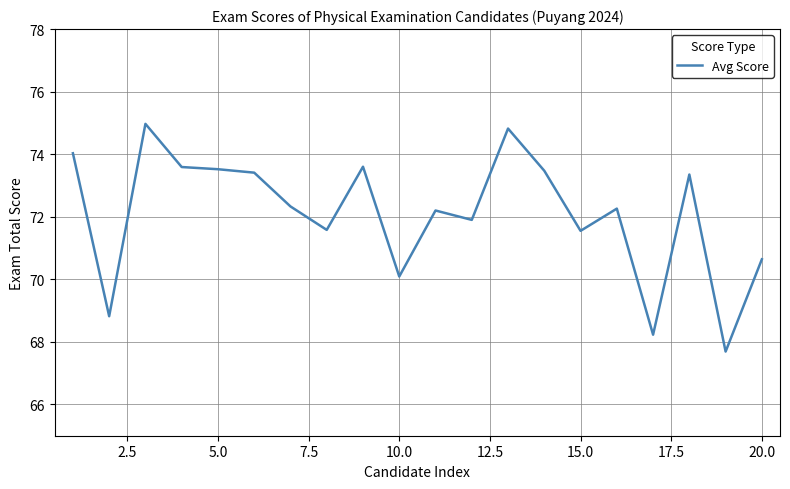

Does the chart display data point markers on the line(s)?

No